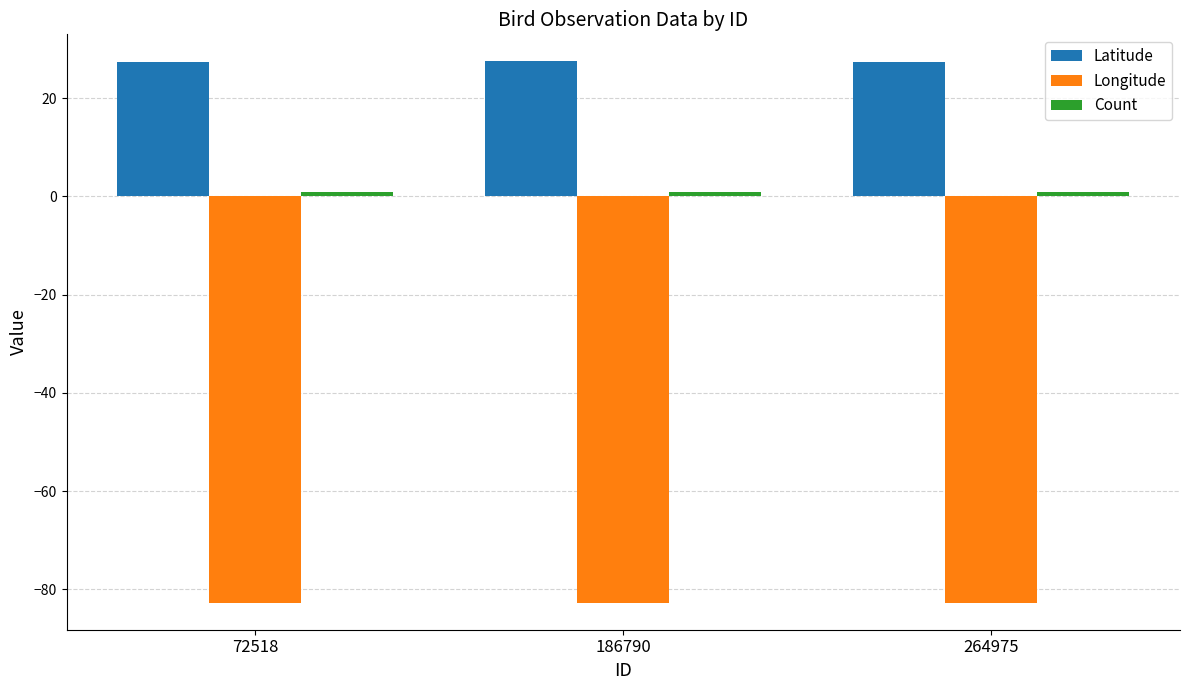

Is it true that Longitude equals -19.5 at 72518?

False